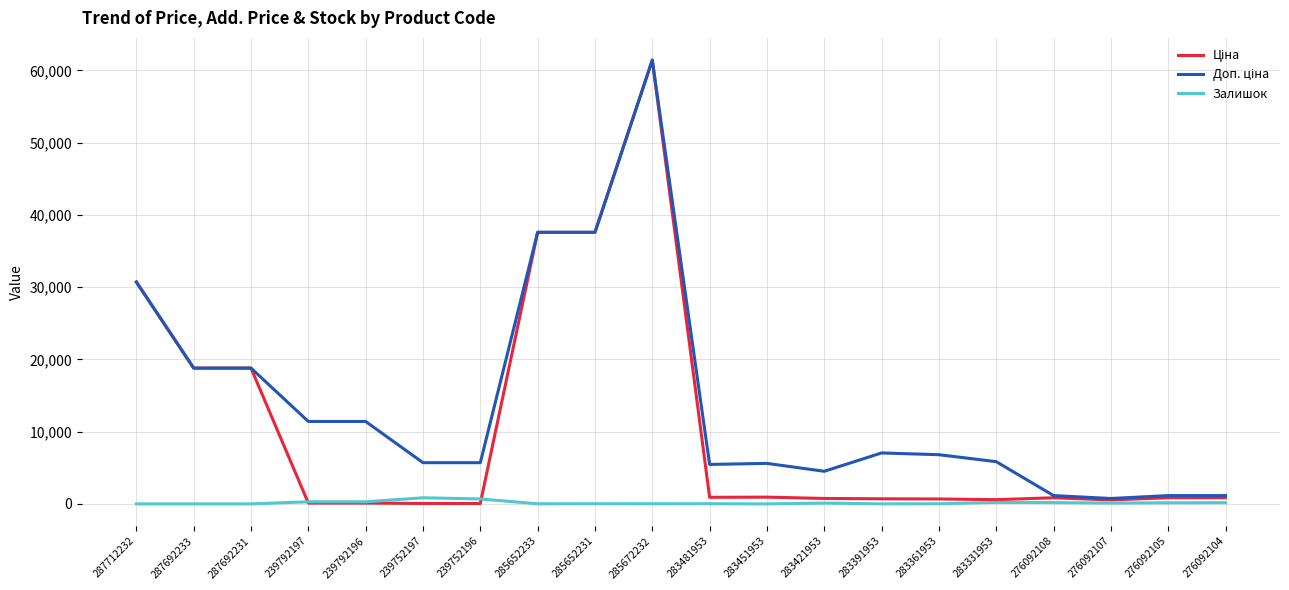

What position from the right is 276092105?

2